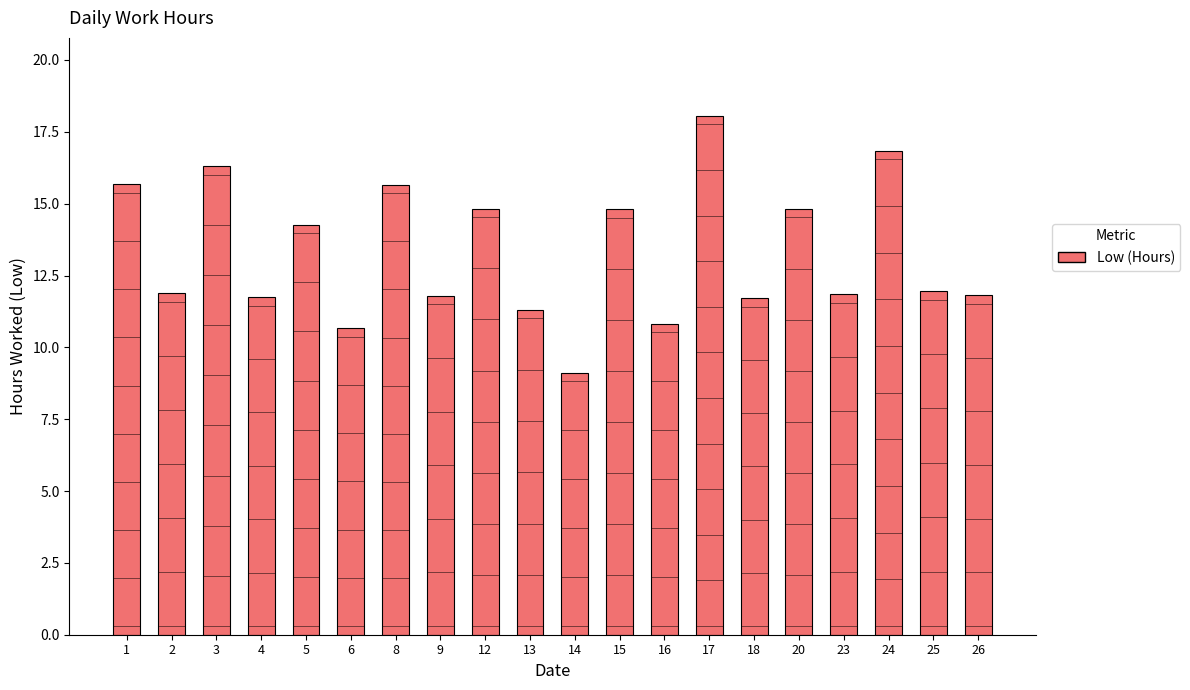

The value at 17 is 4.1. True or false?

False